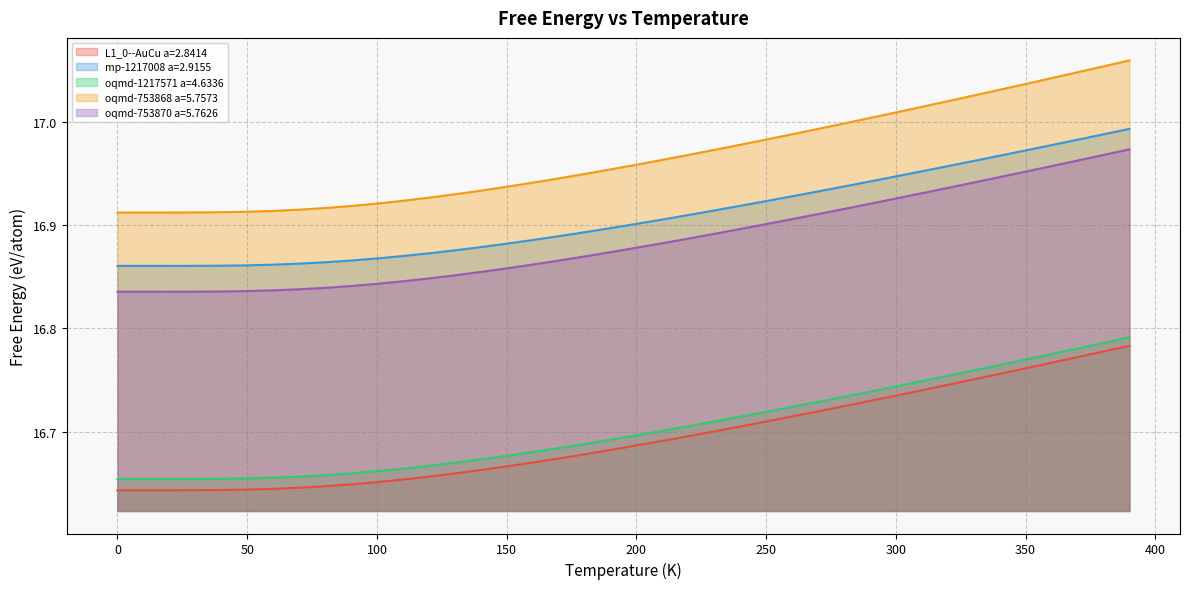

True or false: L1_0--AuCu a=2.8414 has a value of 7.2 at 350.

False